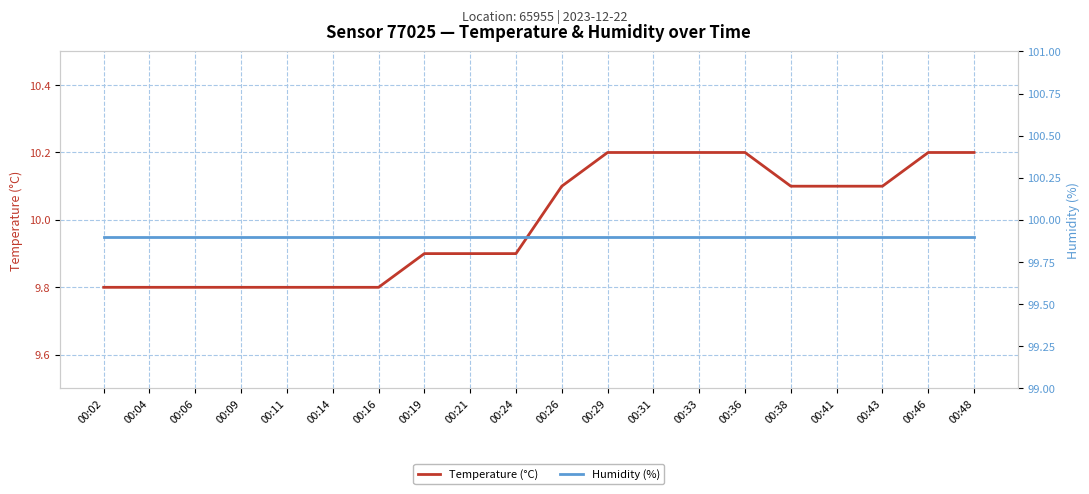

True or false: Temperature (°C) has more than 1 interior local peaks.

False